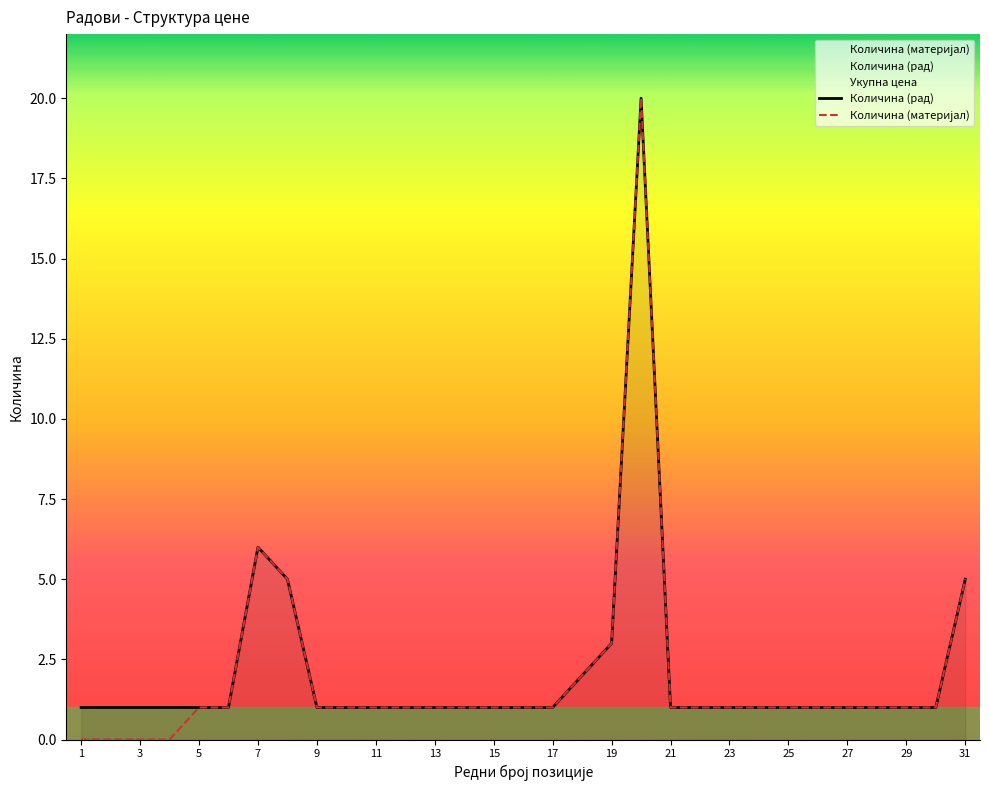

True or false: Количина (материјал) has more than 1 points higher than both neighbors.

True